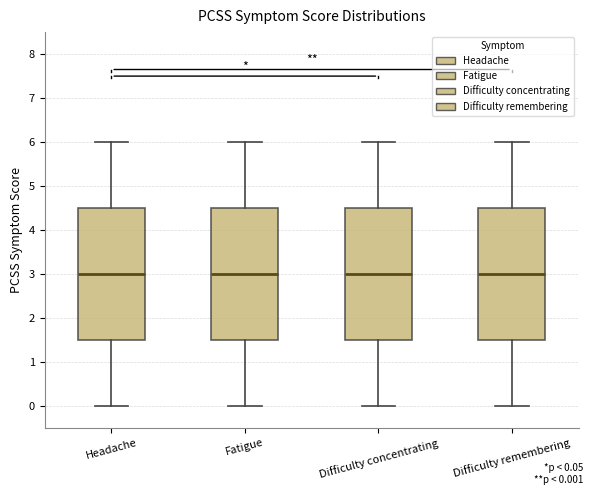

Reading left to right, read every box against the y-axis: the position of its median line, the range the box covers, and the ends of its whiskers. The values are not printed on the chart, so give them approximately, as read against the axis.

Headache: median 3.0, box 1.5 to 4.5, whiskers 0.0 to 6.0
Fatigue: median 3.0, box 1.5 to 4.5, whiskers 0.0 to 6.0
Difficulty concentrating: median 3.0, box 1.5 to 4.5, whiskers 0.0 to 6.0
Difficulty remembering: median 3.0, box 1.5 to 4.5, whiskers 0.0 to 6.0